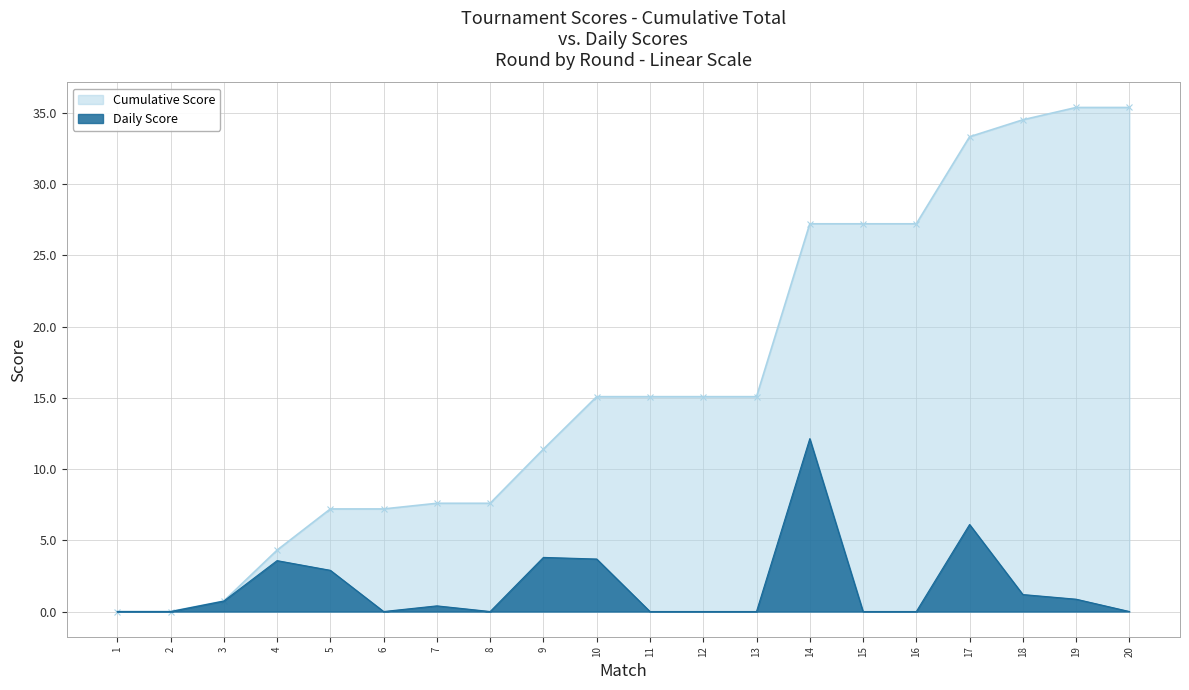

True or false: the data shows 0.0 at 16.

True